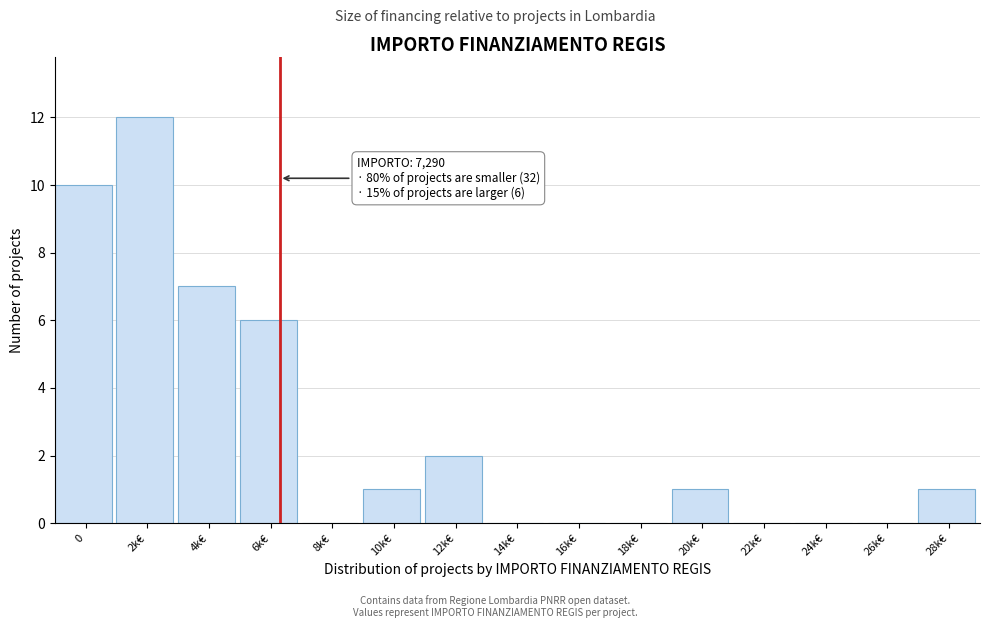

Reading right to left, extract all data points from this chart.

28k€=1	26k€=0	24k€=0	22k€=0	20k€=1	18k€=0	16k€=0	14k€=0	12k€=2	10k€=1	8k€=0	6k€=6	4k€=7	2k€=12	0=10